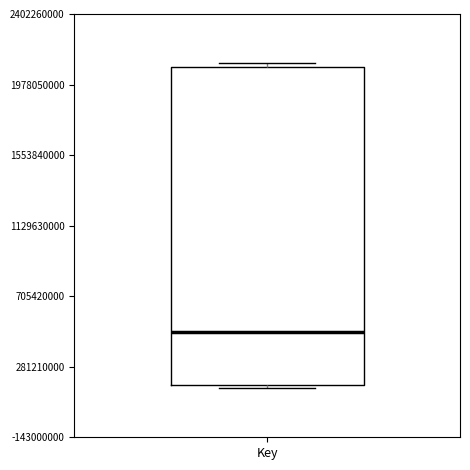

Where is the upper edge of the box for Key on the y-axis? The values are not printed on the chart, so give them approximately, as read against the axis.

2100000000